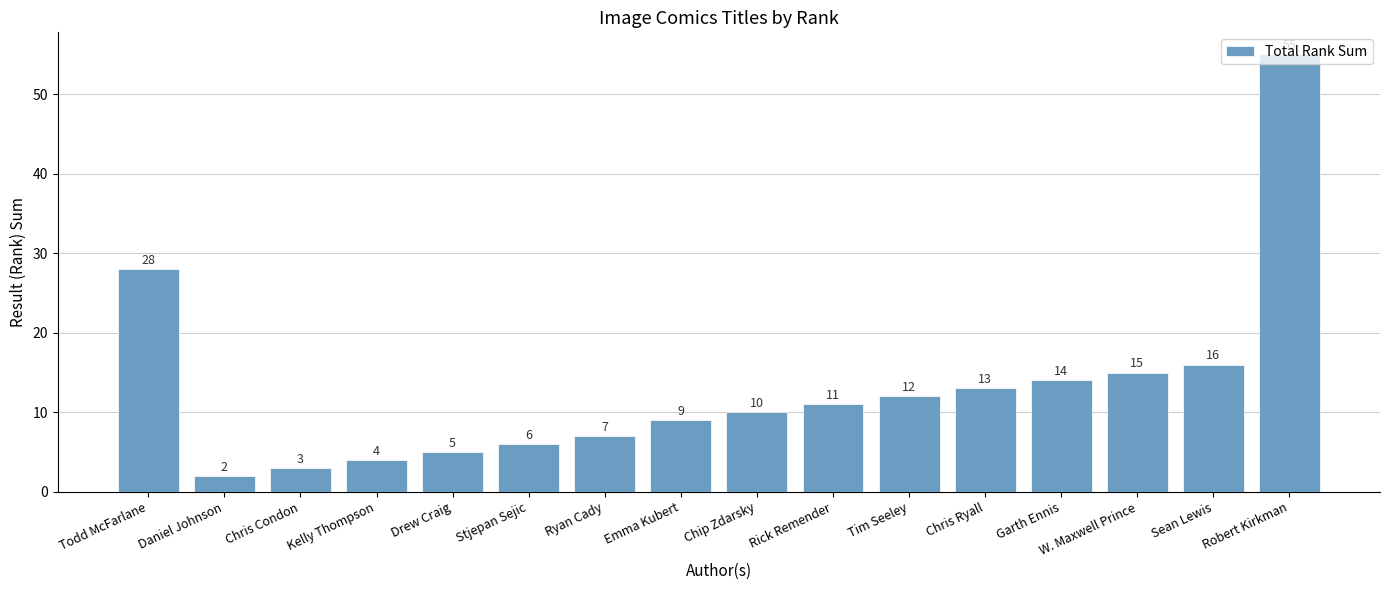

What is the maximum value shown in the chart?

55